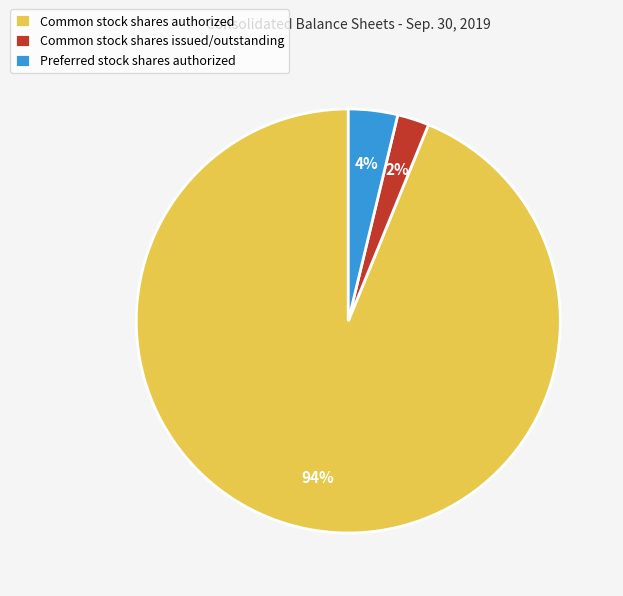

Which slice is the smallest?

Common stock shares issued/outstanding